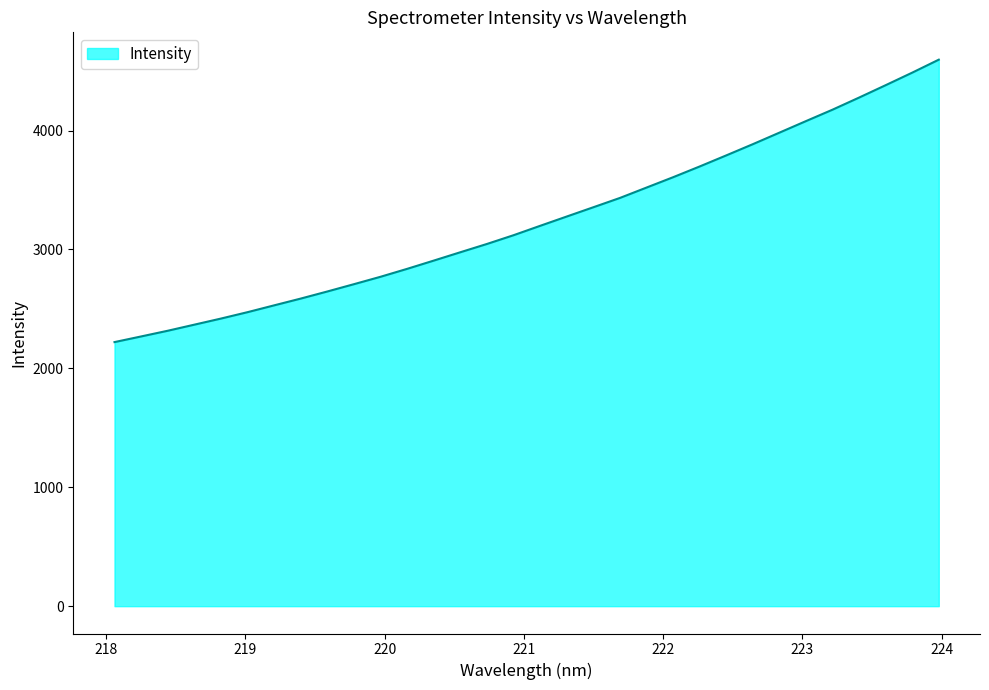

What is the difference between the maximum and minimum values?

2375.4